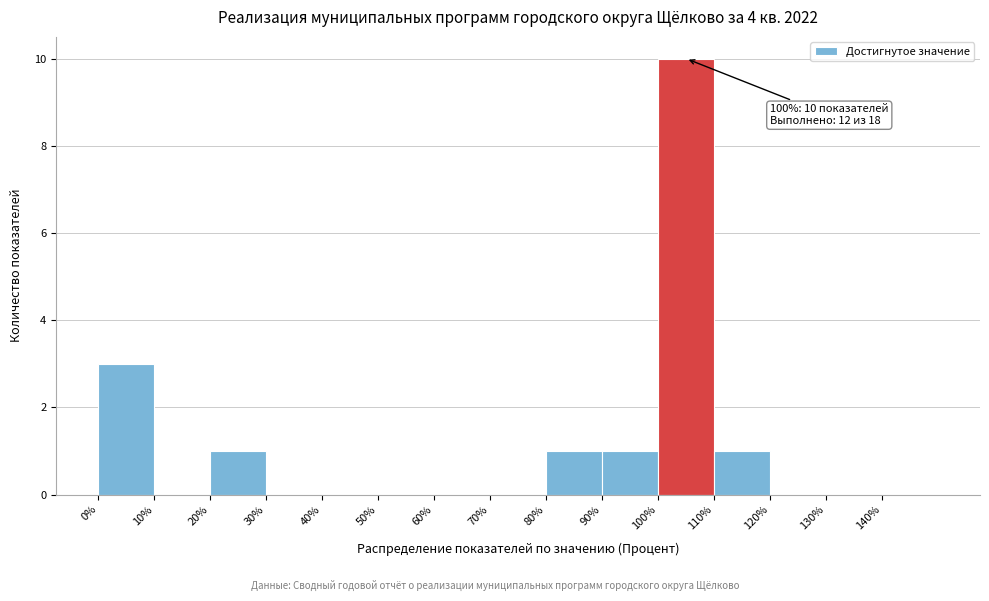

Which range on the x-axis has the tallest bar?

100 to 110